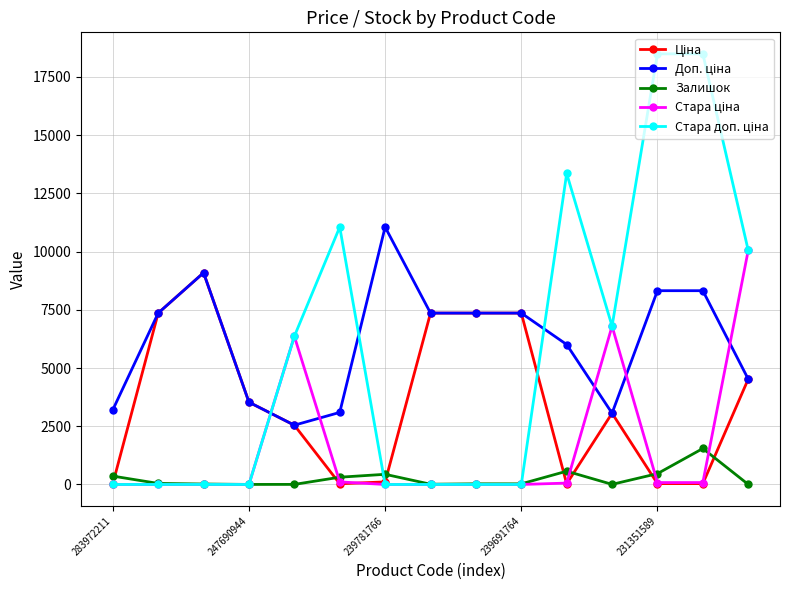

At how many categories does at least one series exceed 12003?

3